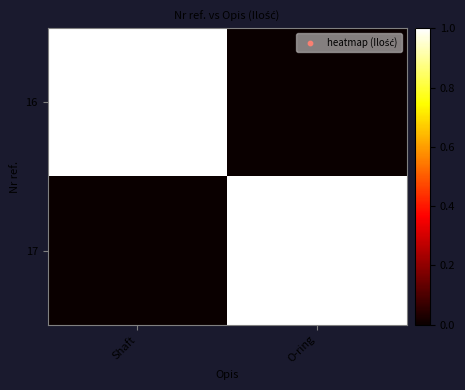

What is the difference between the highest and lowest values at Shaft?

1